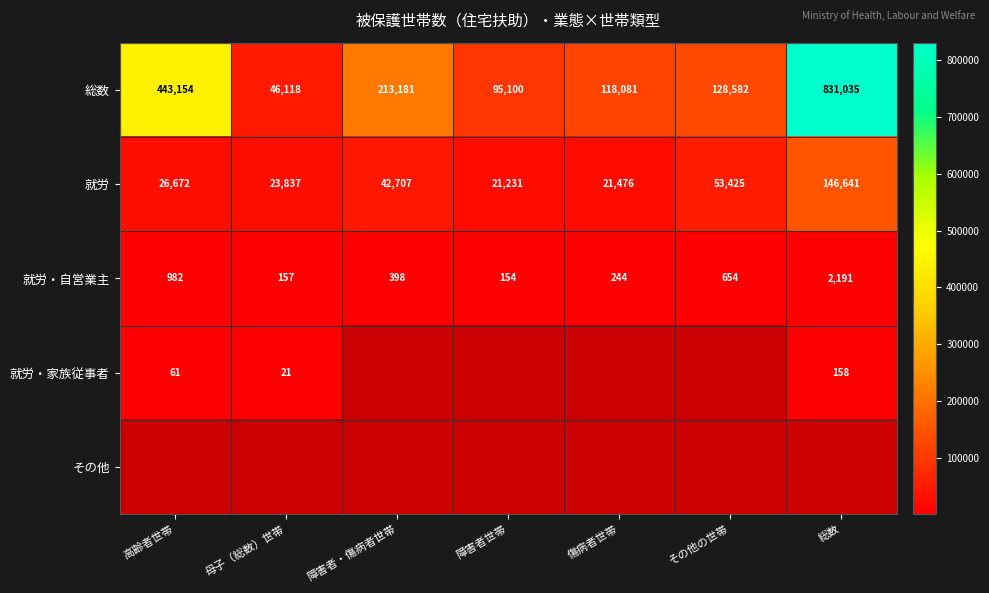

Rank the categories by 総数 value from lowest to highest.

母子（総数）世帯, 障害者世帯, 傷病者世帯, その他の世帯, 障害者・傷病者世帯, 高齢者世帯, 総数